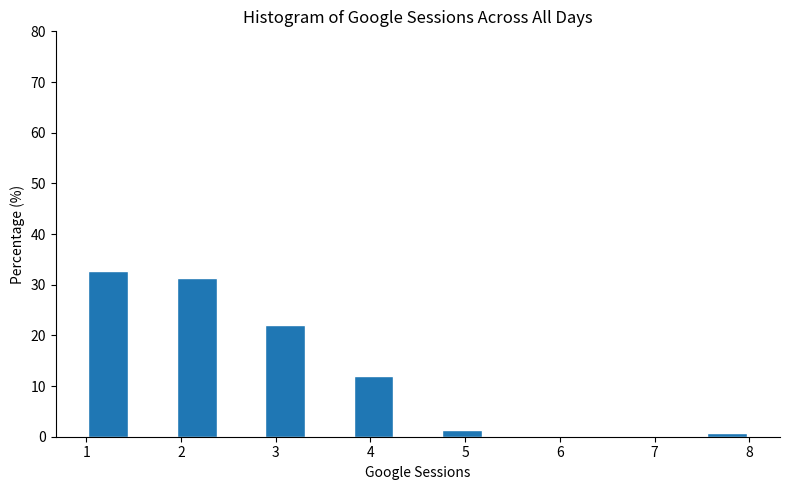

Reading left to right, list every bar in this chart as the range it spans on the x-axis followed by its height. Neither the bar edges nor the heights are printed on the chart, so give them approximately, as read against the axes.

1.0 to 1.5: 33
1.5 to 1.9: 0
1.9 to 2.4: 31
2.4 to 2.9: 0
2.9 to 3.3: 22
3.3 to 3.8: 0
3.8 to 4.3: 12
4.3 to 4.7: 0
4.7 to 5.2: 1
5.2 to 5.7: 0
5.7 to 6.1: 0
6.1 to 6.6: 0
6.6 to 7.1: 0
7.1 to 7.5: 0
7.5 to 8.0: under 1